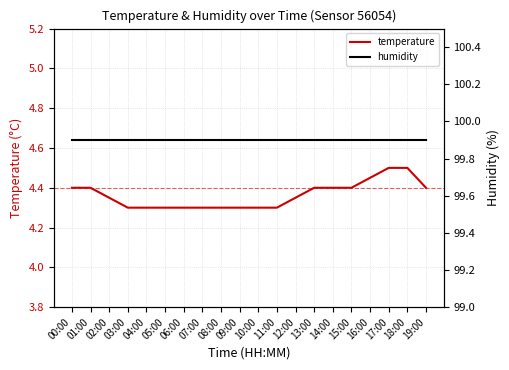

True or false: temperature and humidity cross at least once.

False